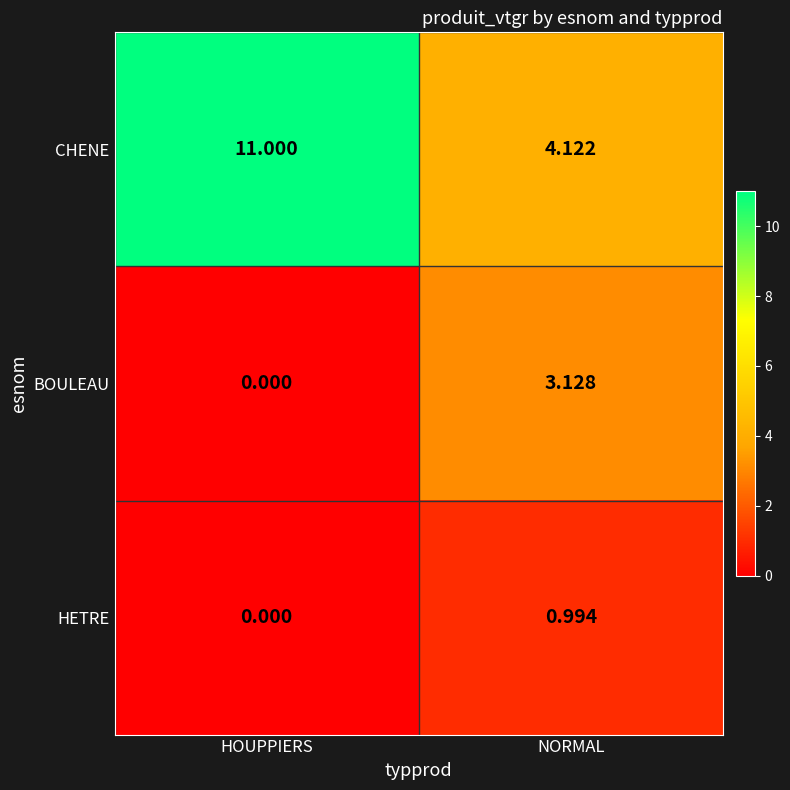

List the labels in order of HETRE value, smallest first.

HOUPPIERS, NORMAL